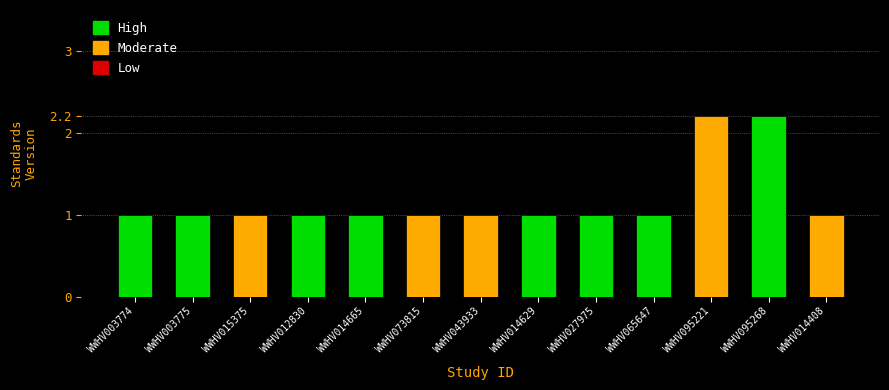

What is the sum of the values at WWHV012830 and WWHV065647?

2.0